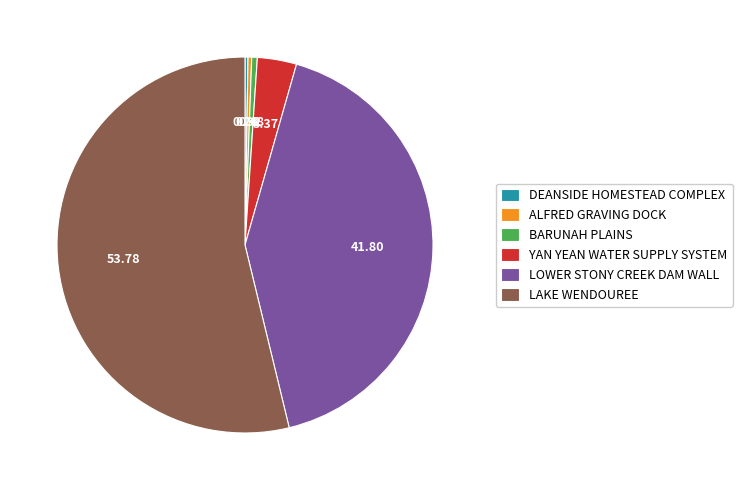

Between LAKE WENDOUREE and YAN YEAN WATER SUPPLY SYSTEM, which is larger?

LAKE WENDOUREE